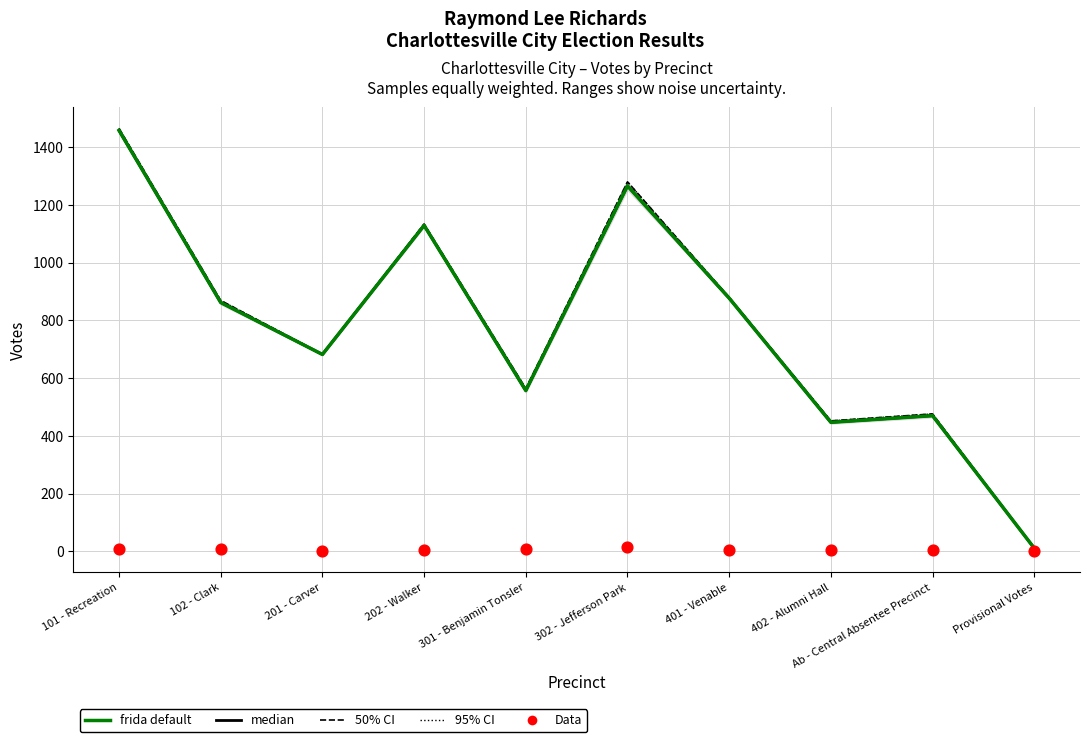

Which series contains the highest Y value?

50% CI (±All Others)